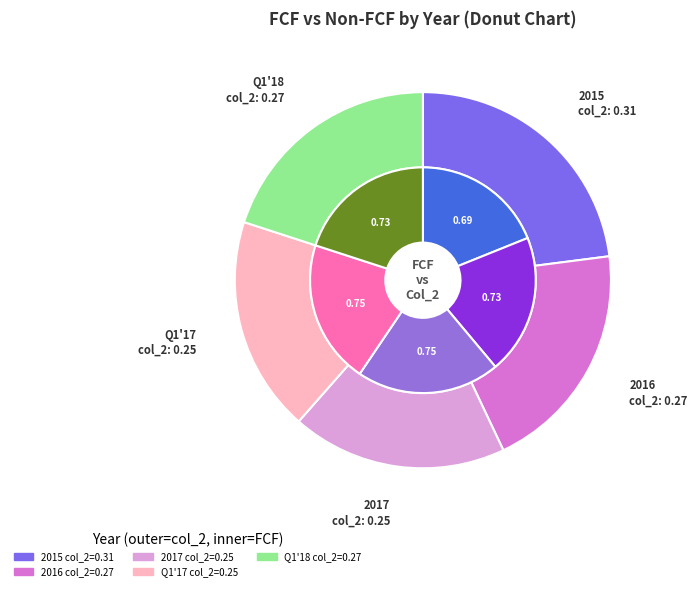

Is it true that 2016 is 12% of the pie?

False